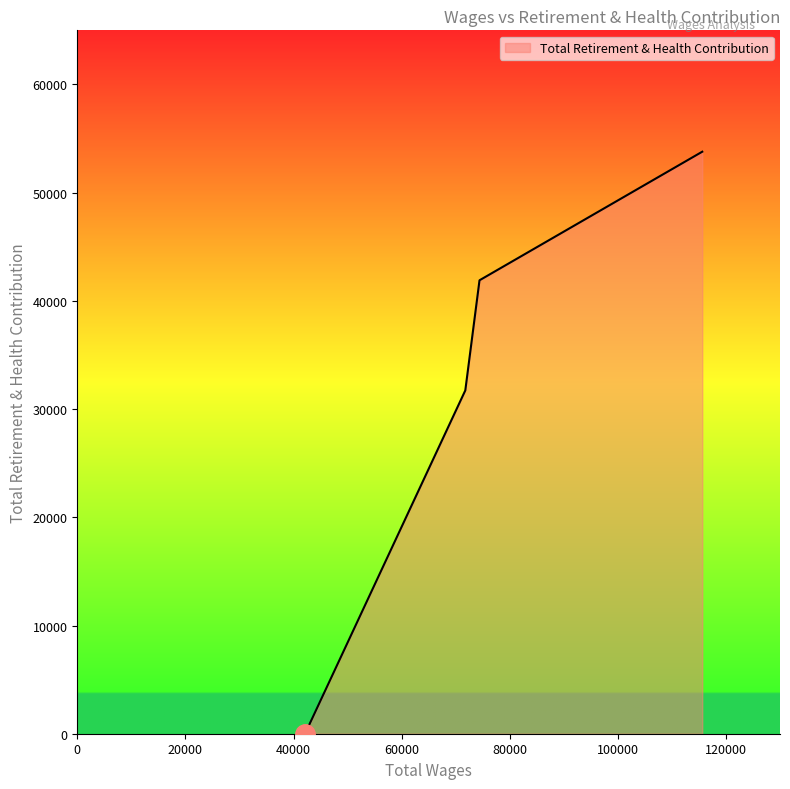

How many values exceed 41902?

2